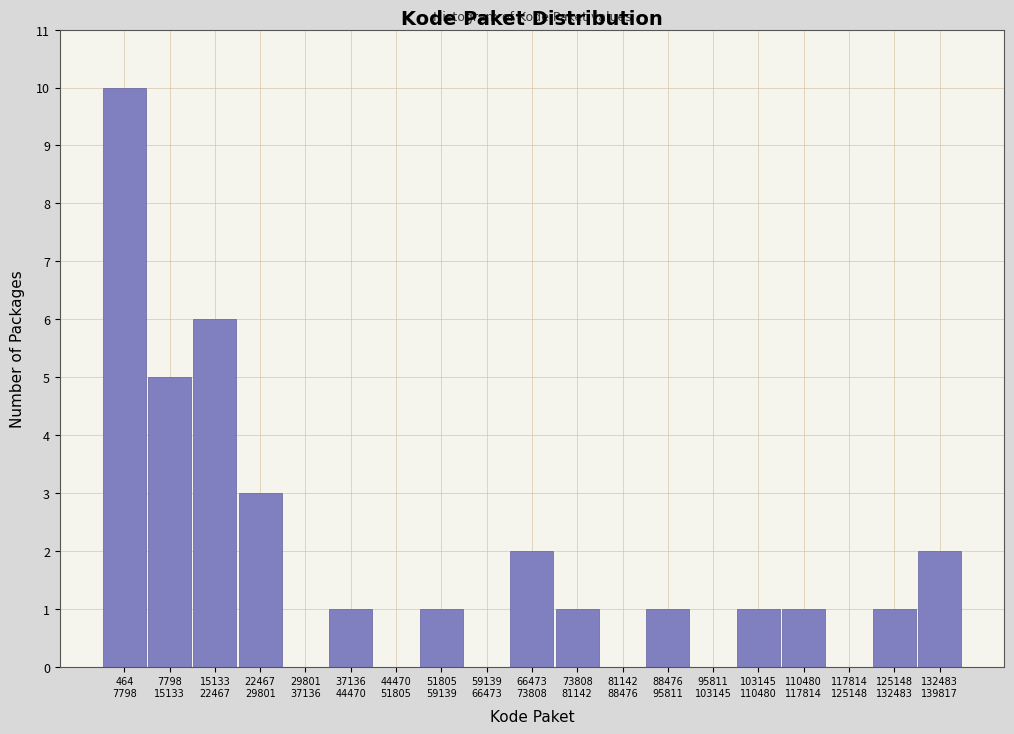

What is the maximum value shown in the chart?

10